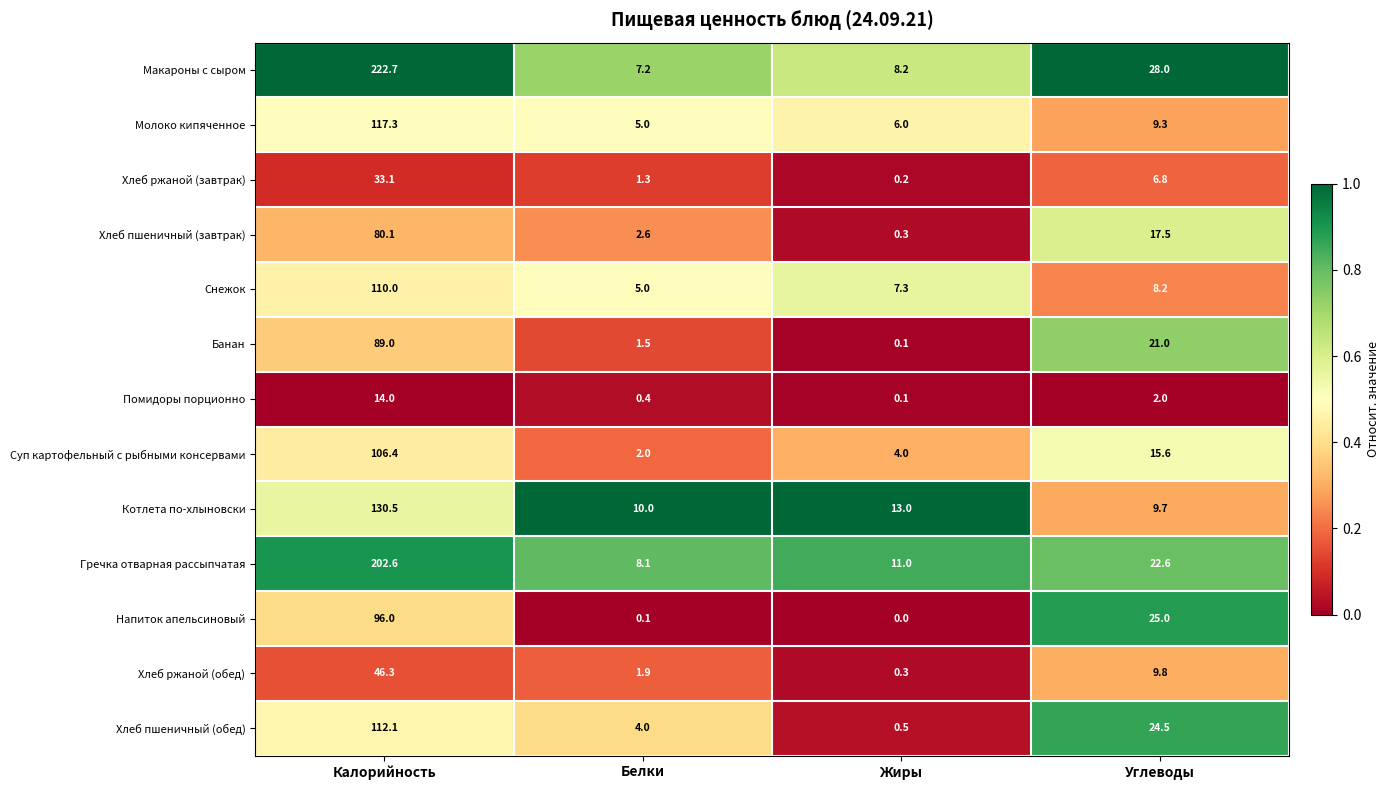

Where is Хлеб пшеничный (обед) nearest to the value 56?

Углеводы